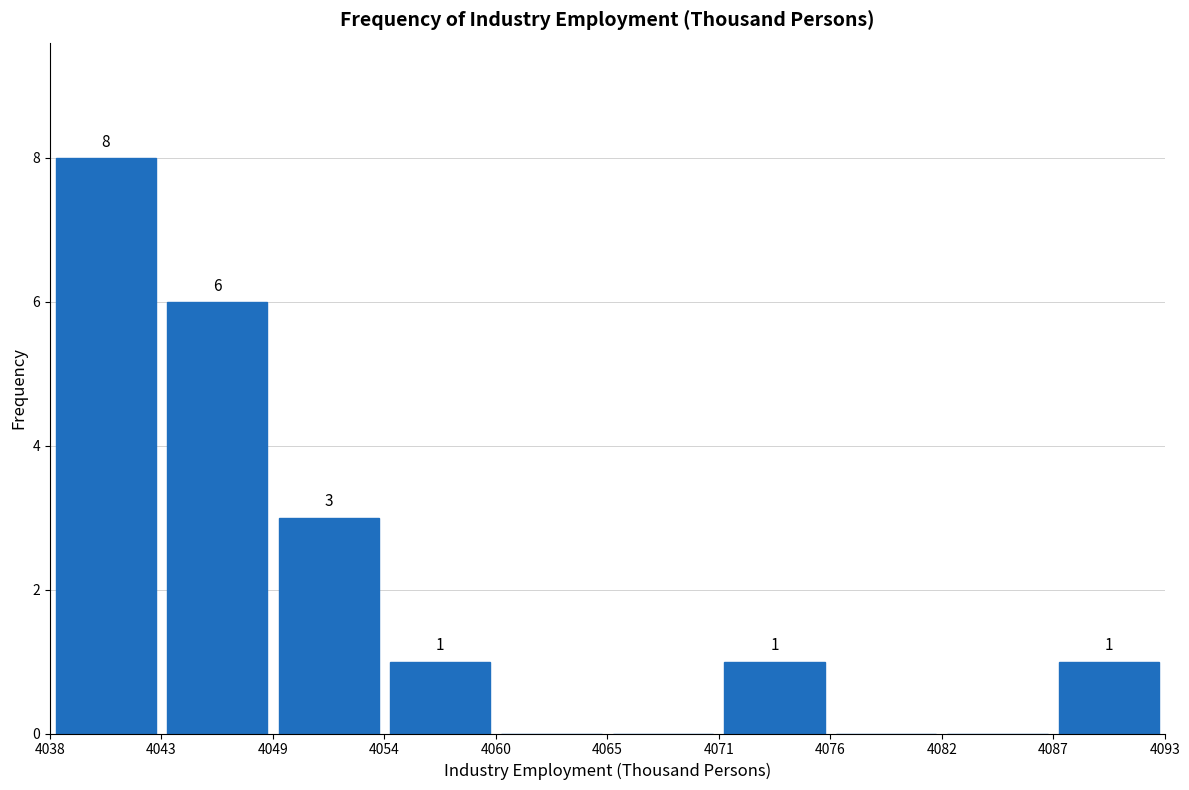

Which range on the x-axis has the tallest bar?

4038 to 4043